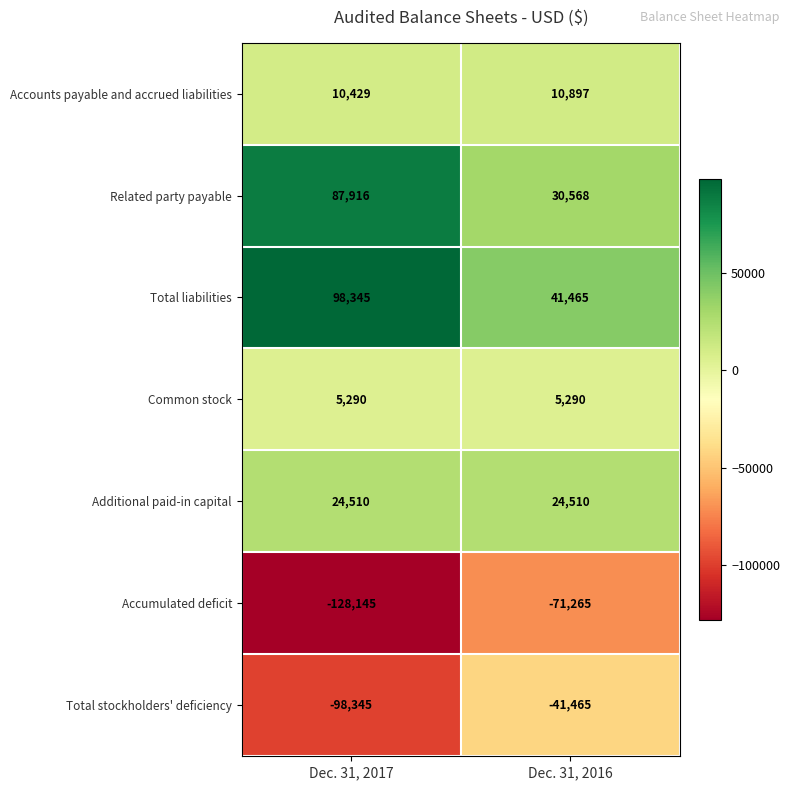

Which label corresponds to the smallest value in the chart?

Dec. 31, 2017